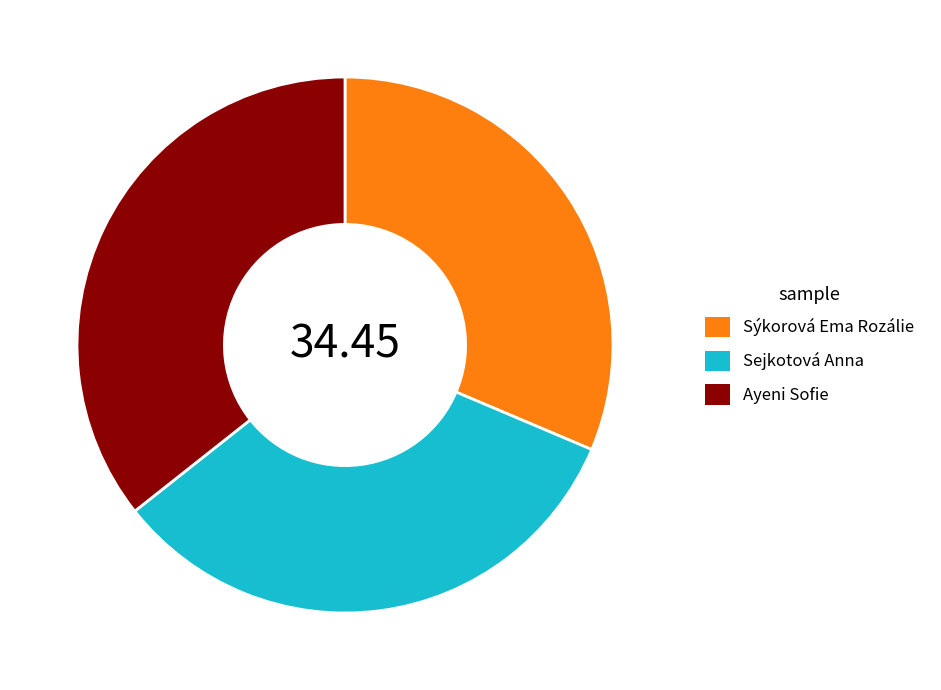

Which slice is the largest?

Ayeni Sofie